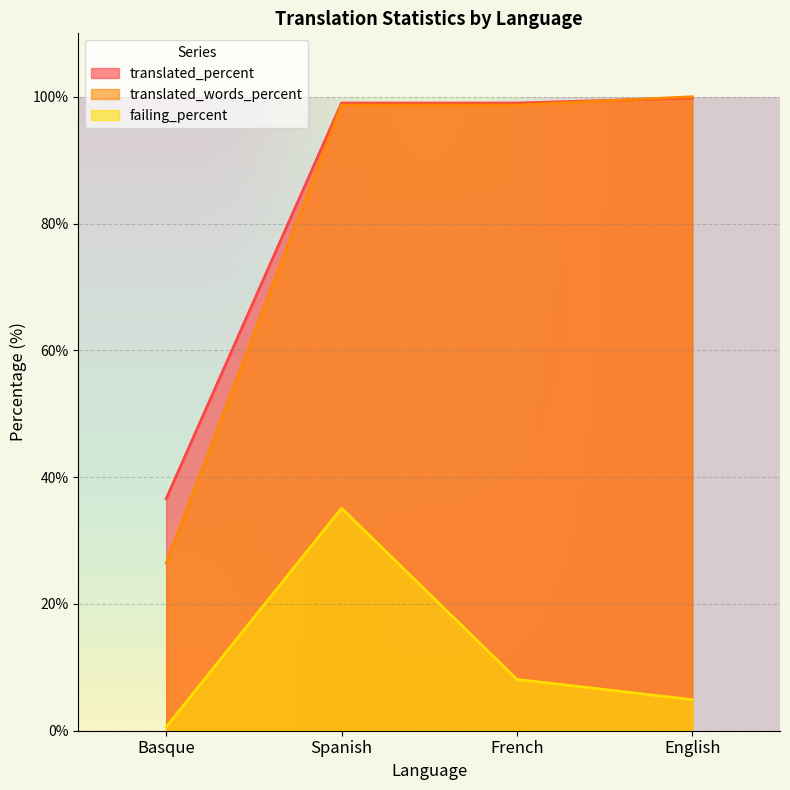

What are all the series names shown in the legend?

translated_percent, translated_words_percent, failing_percent